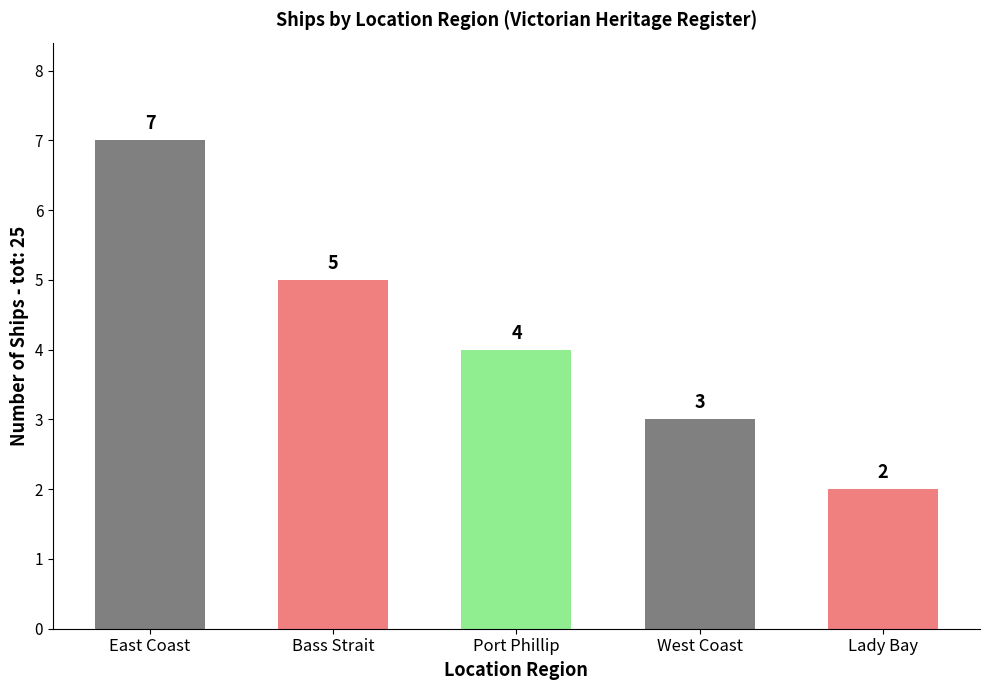

How many values are below 4?

2